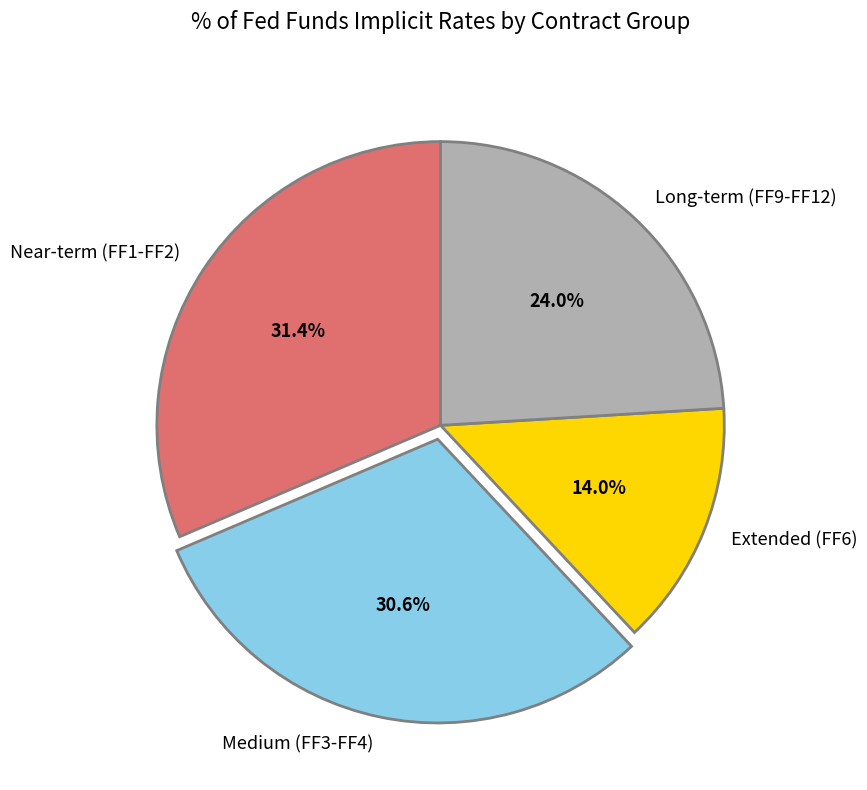

Which category has the biggest portion of the pie?

Near-term (FF1-FF2)